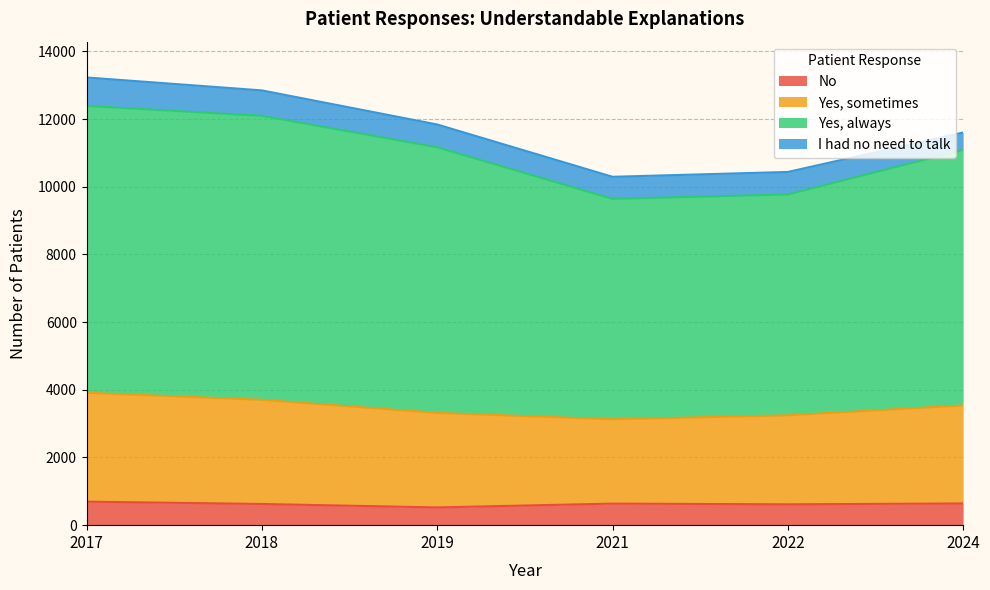

Which label corresponds to the largest value in the chart?

2017